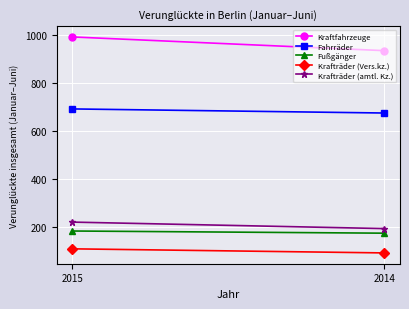

Which category has the lowest value in the Krafträder (Vers.kz.) series?

2014